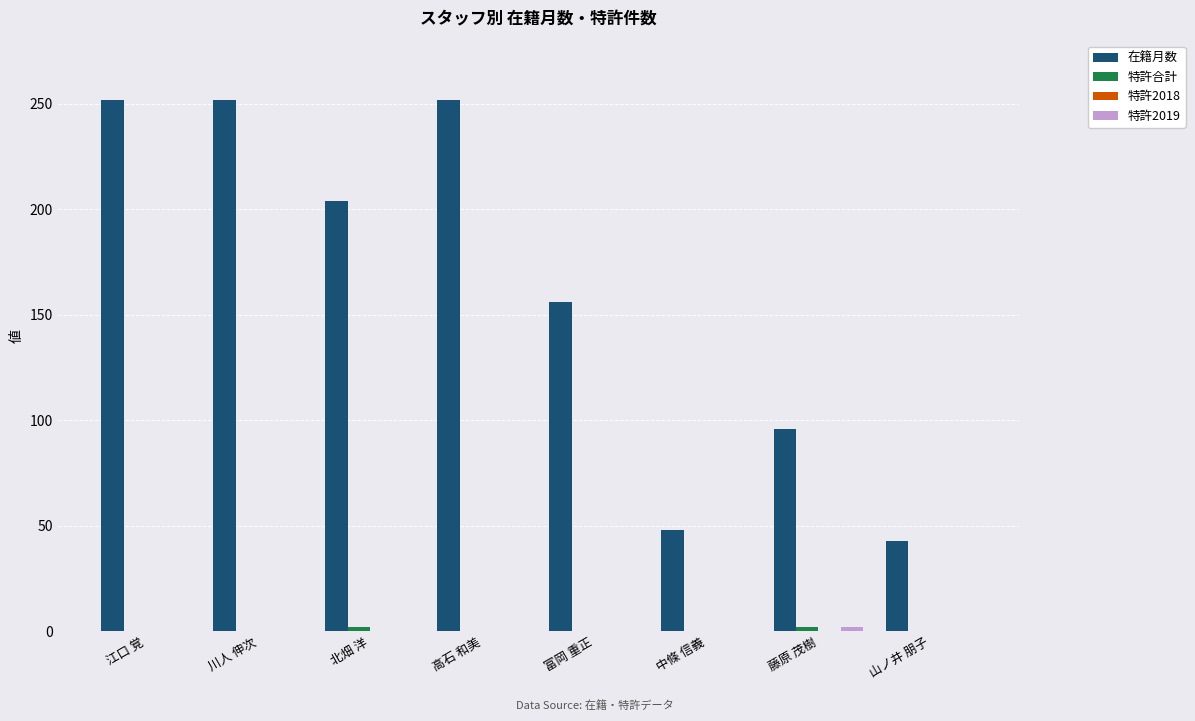

What is the greatest value displayed?

252